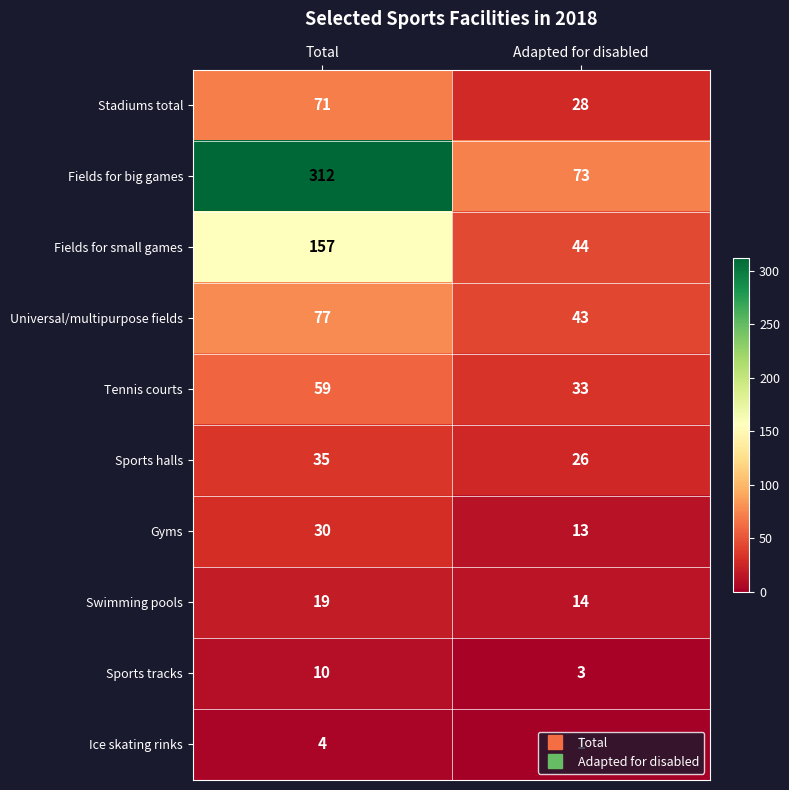

Which series has the largest range (max minus min)?

Fields for big games